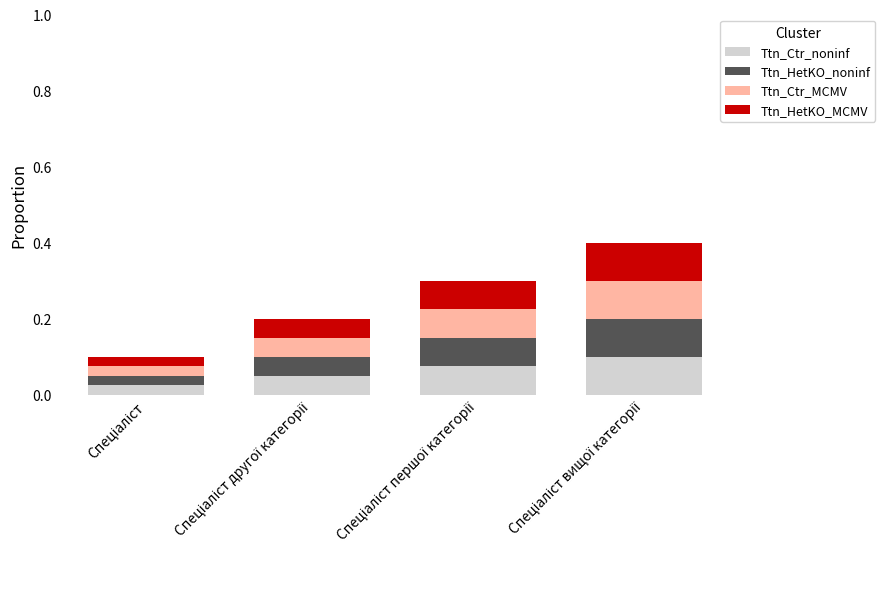

How many Ttn_Ctr_noninf values are between 0 and 1?

4